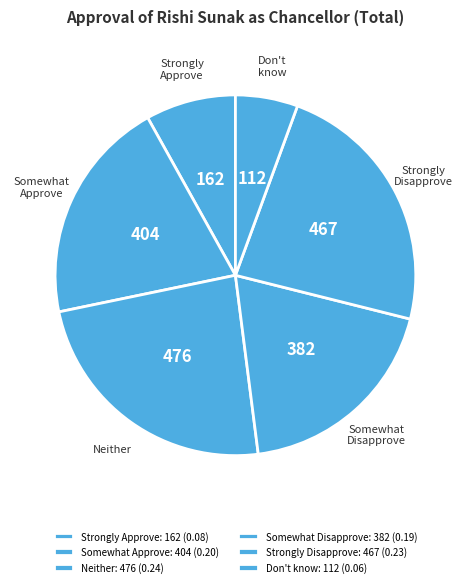

How many slices are in this pie chart?

6